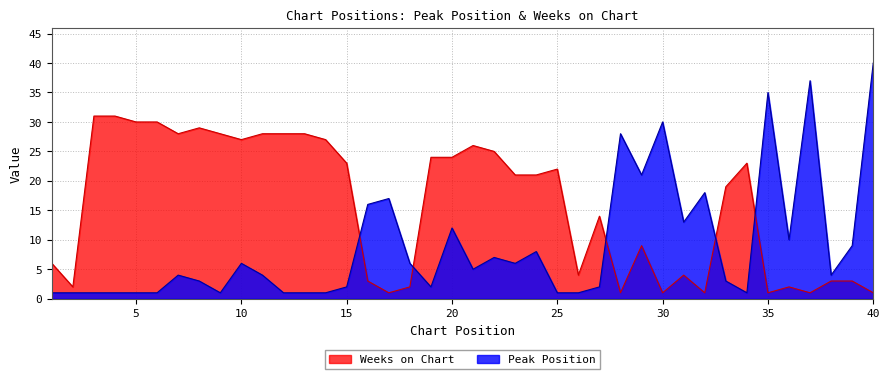

What is the approximate value of Weeks on Chart at 5, to the nearest 10?

30